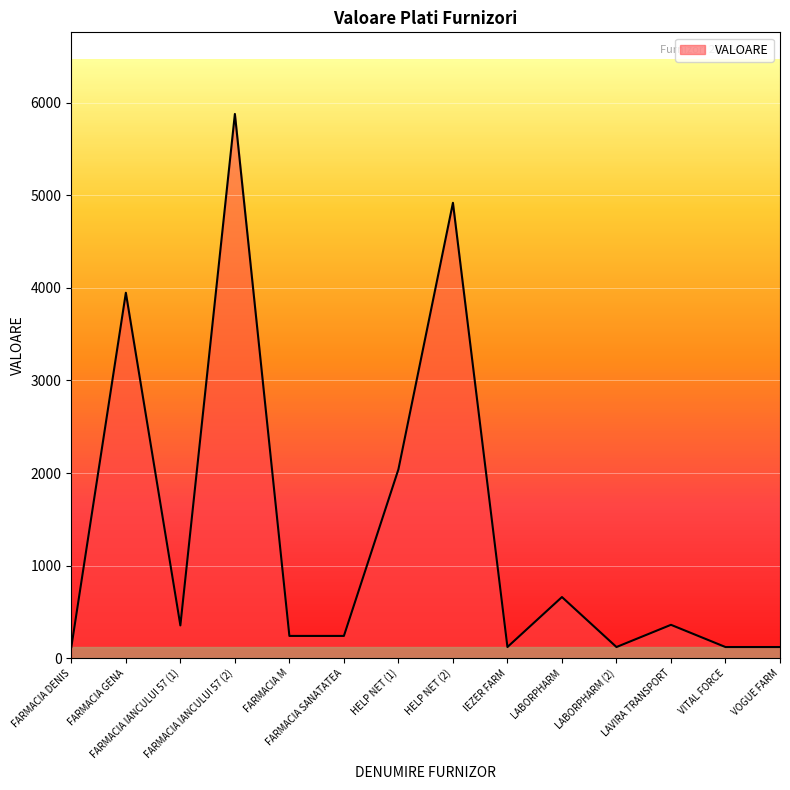

Count the number of values greater than 353.

7